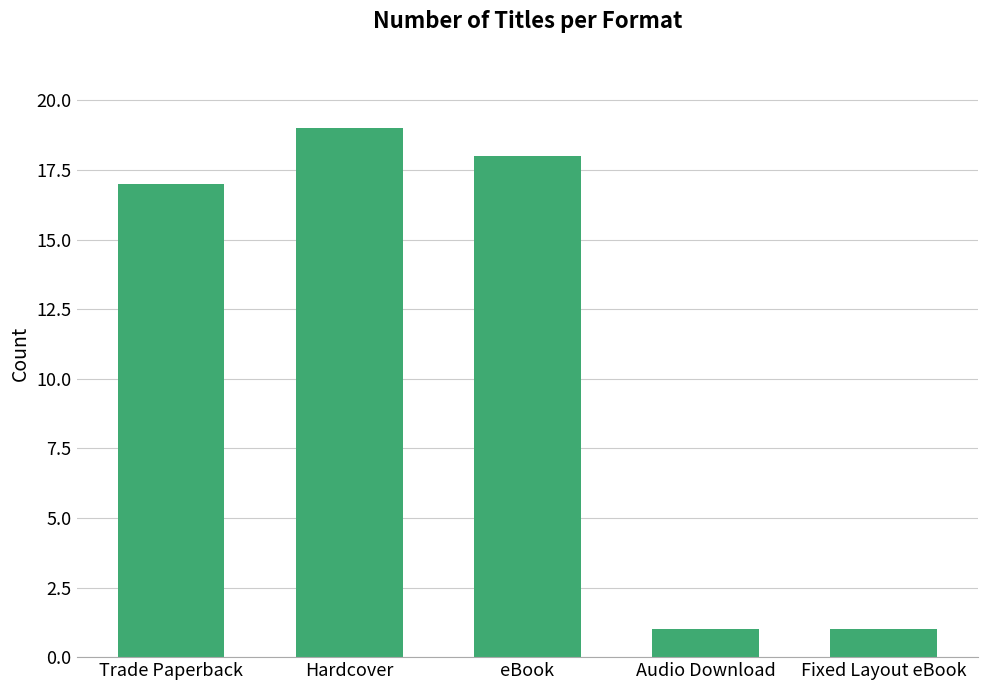

What is the change in value from eBook to Audio Download?

-17